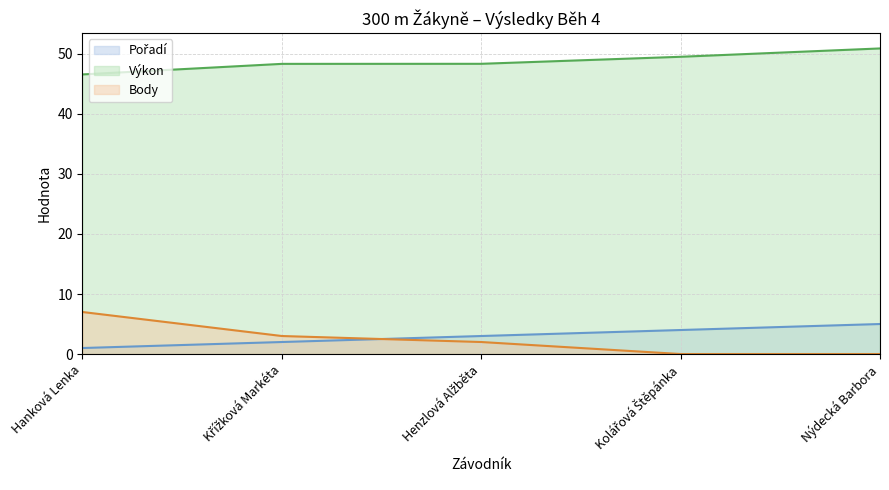

At how many categories does at least one series exceed 48?

4